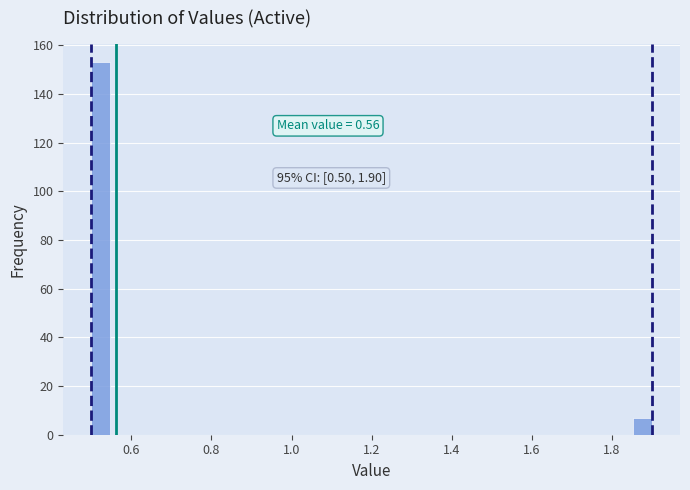

Read against the x-axis, roughly where is the centre of the tallest bar?

0.52